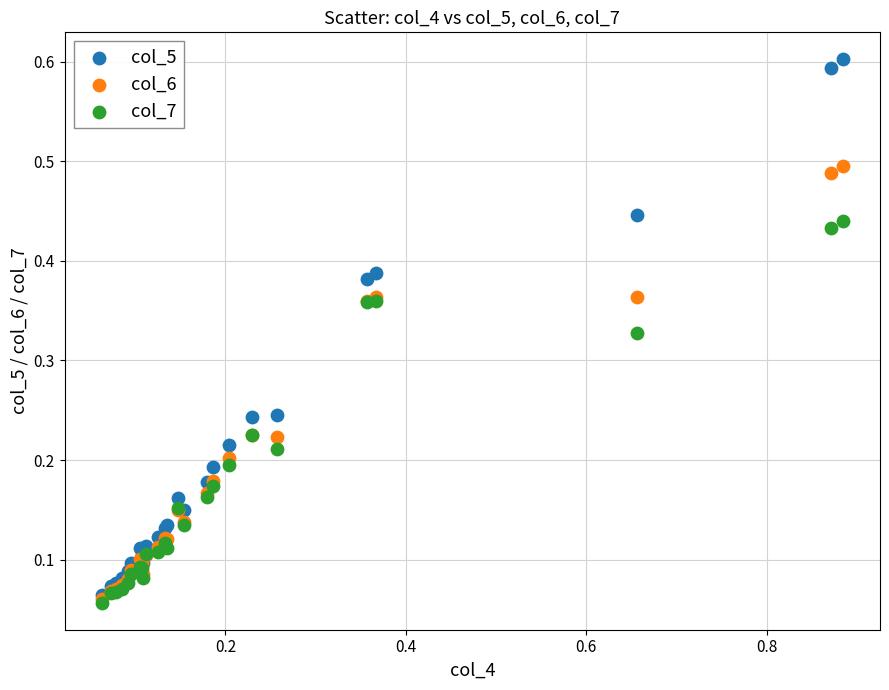

What are all the series names shown in the legend?

col_5, col_6, col_7